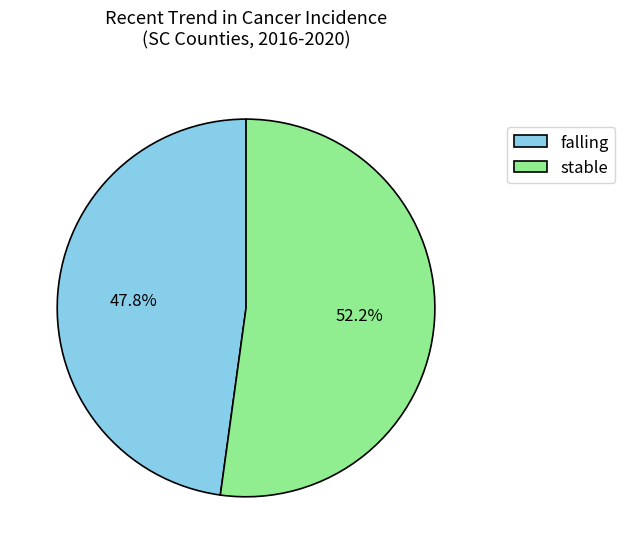

Between stable and falling, which is larger?

stable